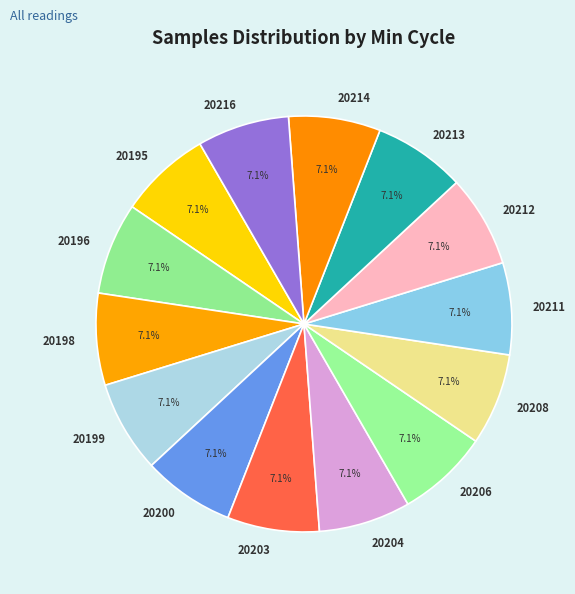

Does 20195 represent more than half of the total?

No